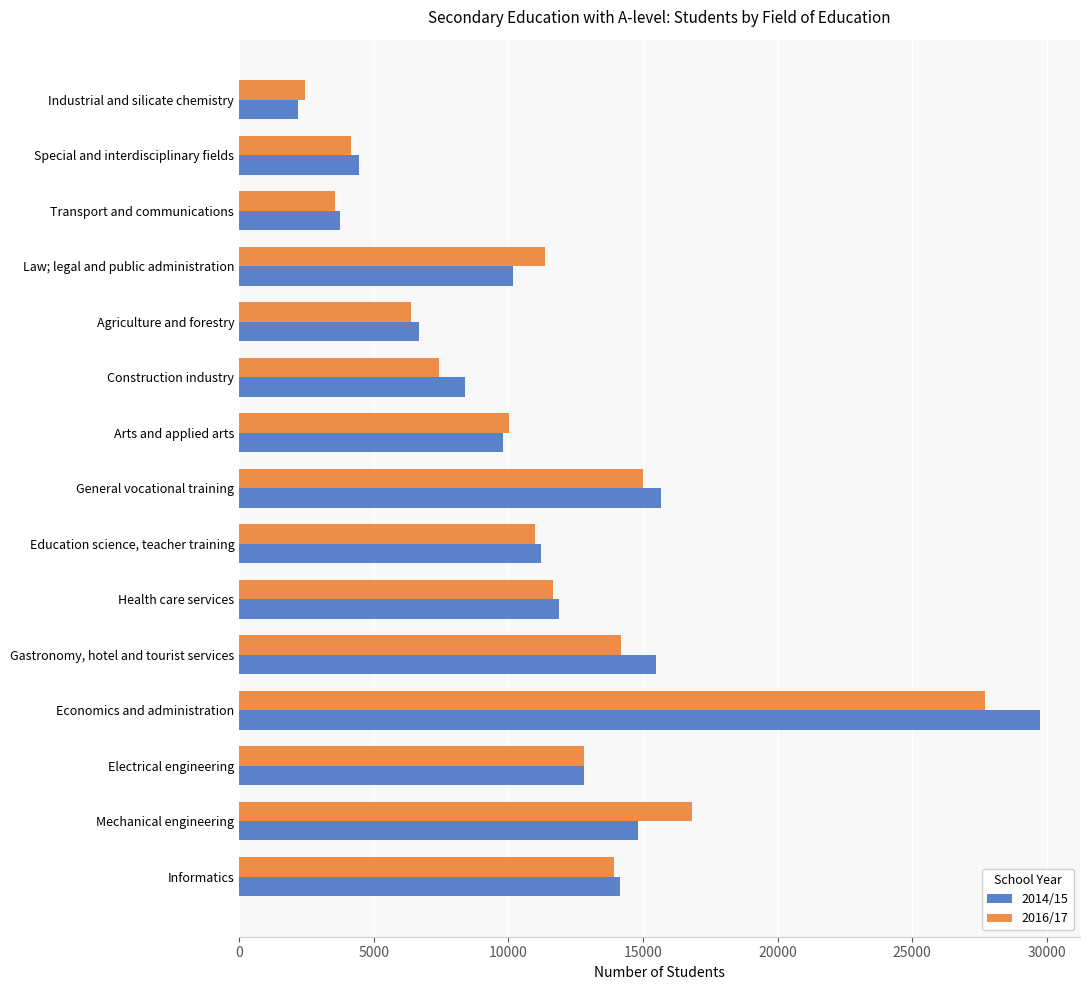

What are all the series names shown in the legend?

2014/15, 2016/17